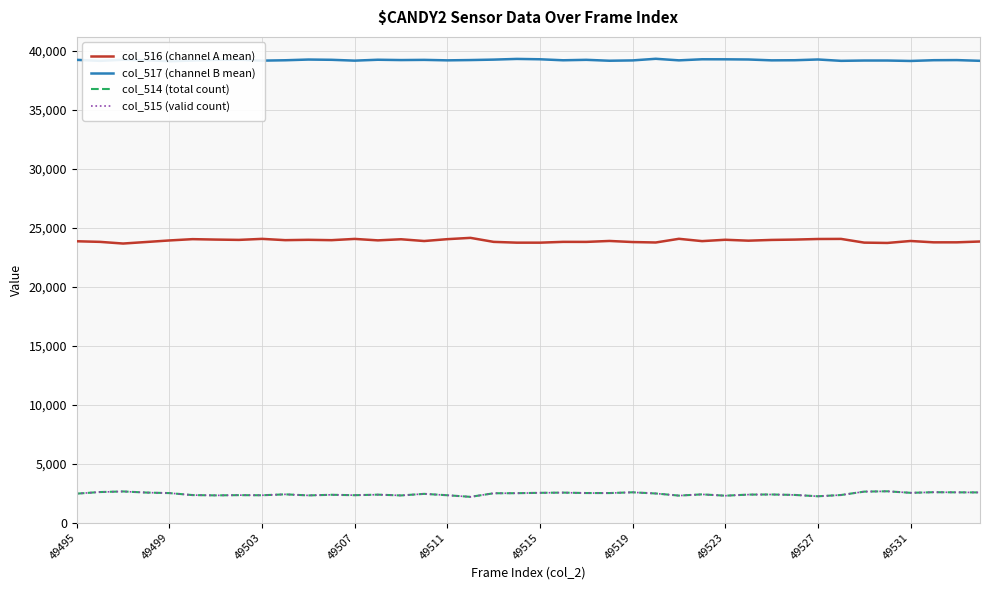

How many interior local peaks does the col_514 (total count) series have?

12